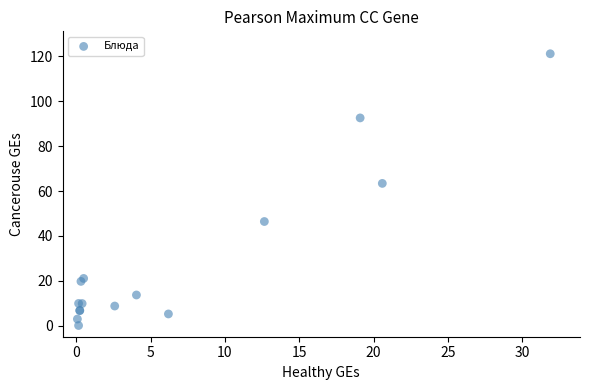

What Y value in the scatter plot is closest to 60?

63.4